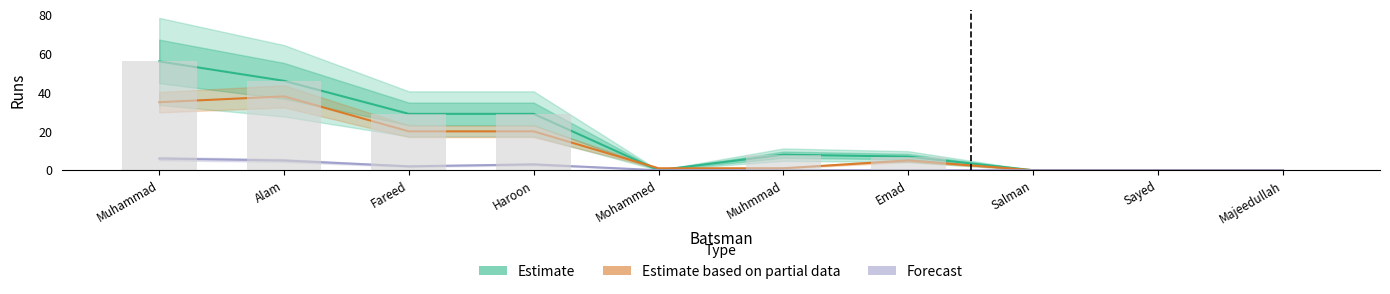

List the series in order of their overall mean, highest first.

Estimate, Estimate based on partial data, Forecast